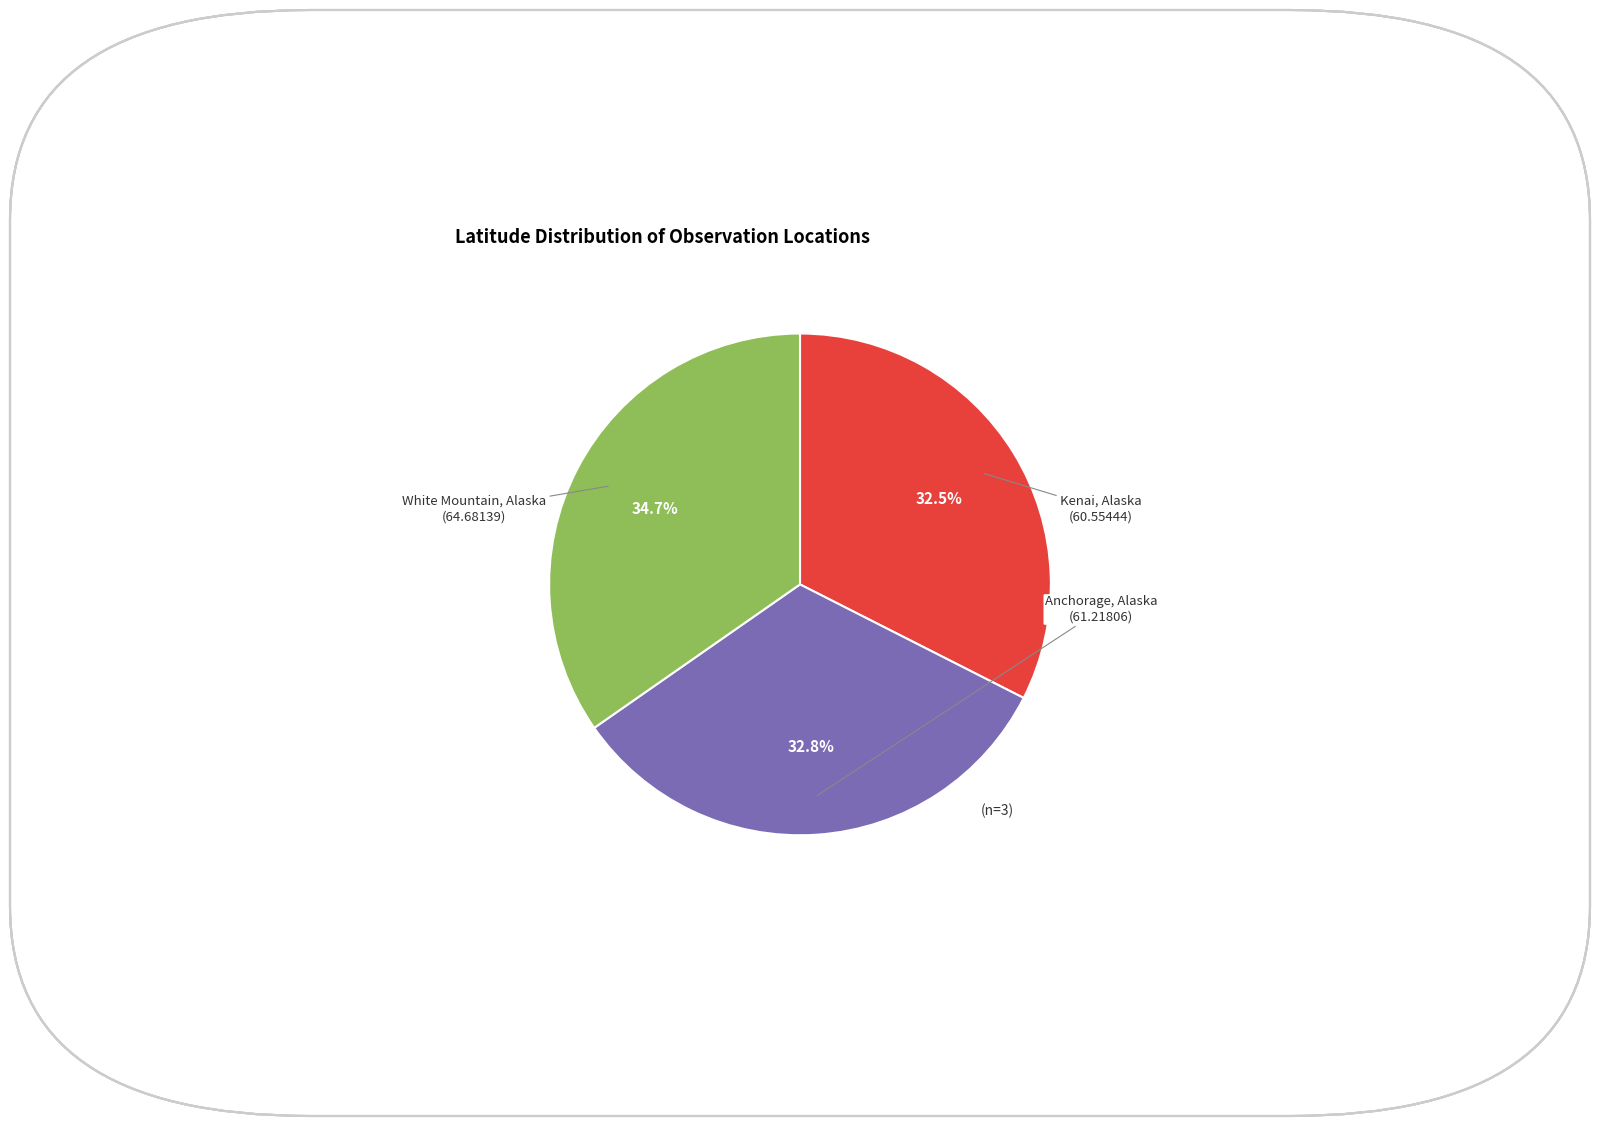

How many slices are in this pie chart?

3